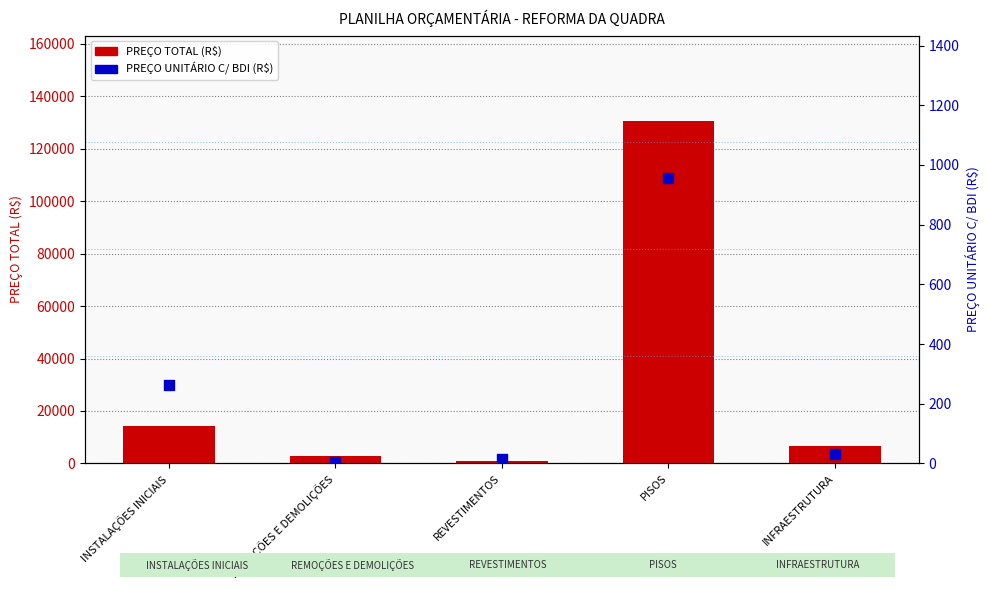

Which series has the largest total across all categories?

PREÇO TOTAL